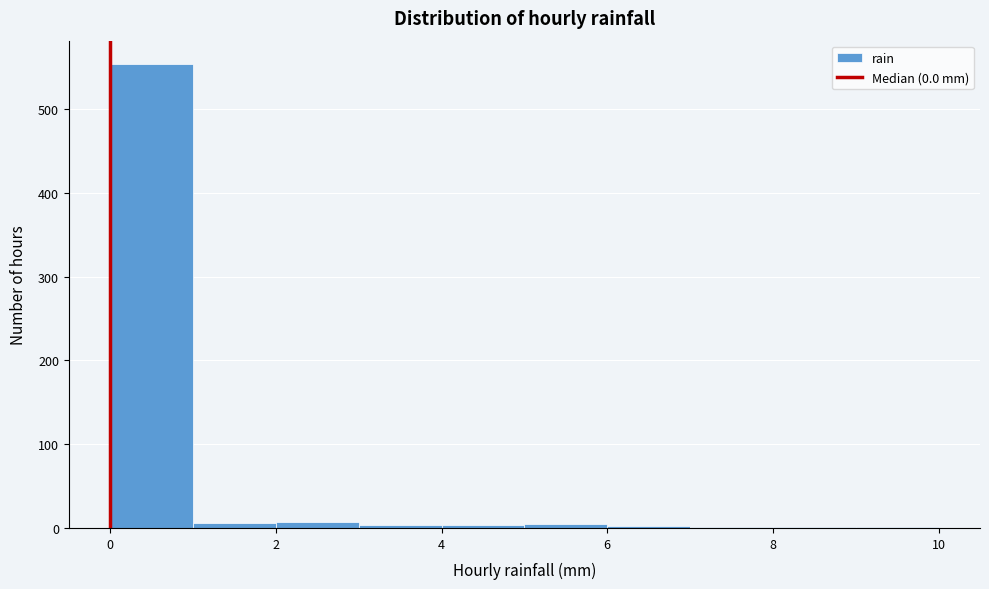

Over which range of the x-axis is the bar tallest?

0 to 1